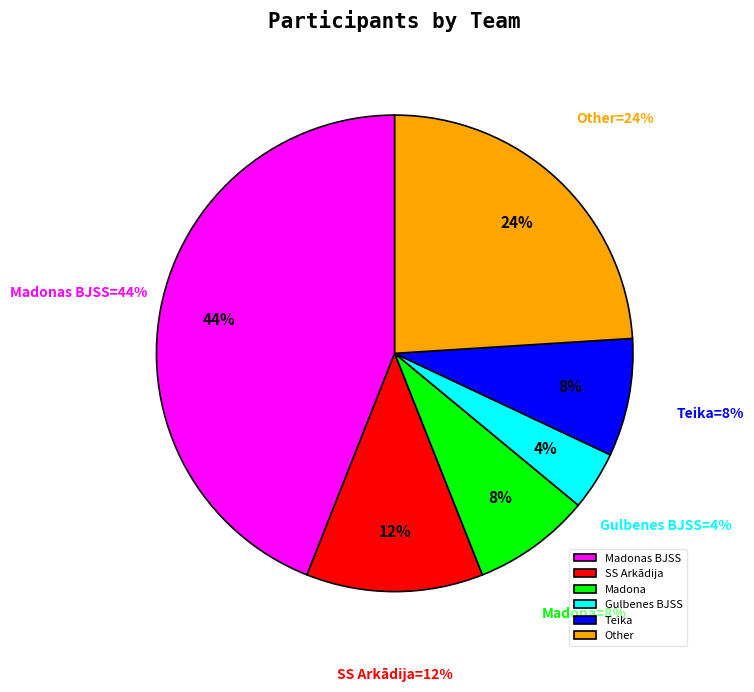

To the nearest percent, what is the average slice percentage?

17%